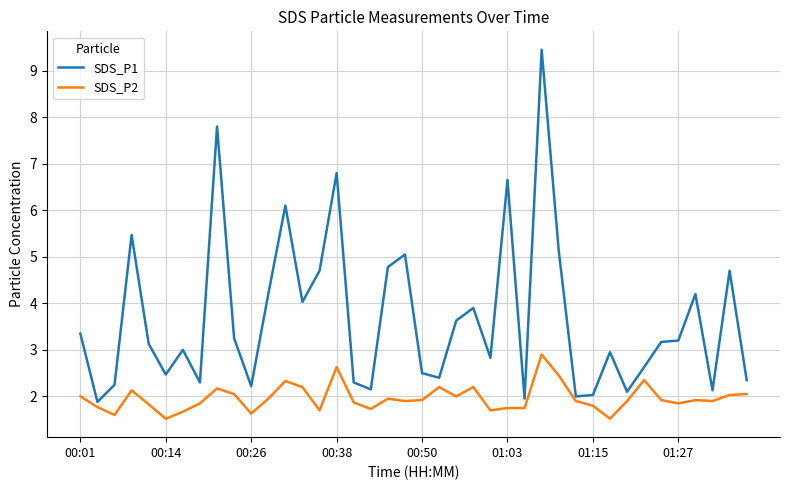

What is the maximum value for SDS_P2?

2.9